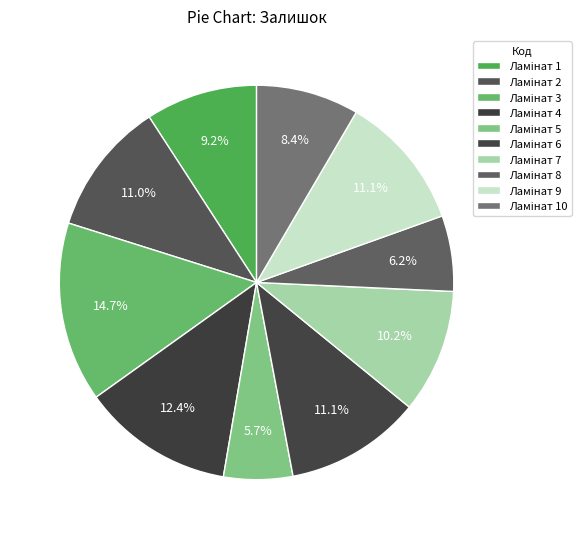

How many segments does this pie chart have?

10